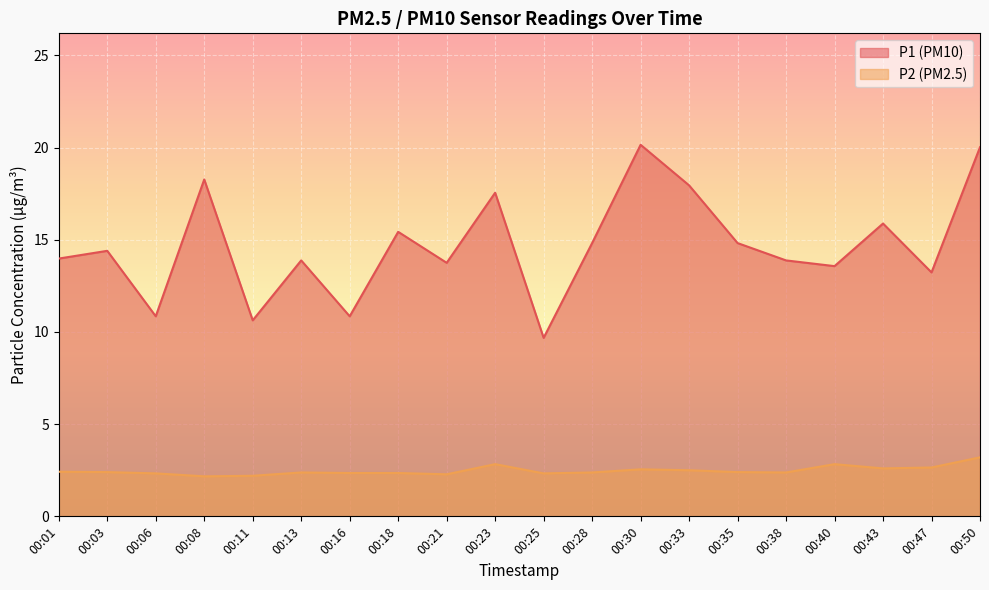

True or false: P2 and P1 cross at least once.

False